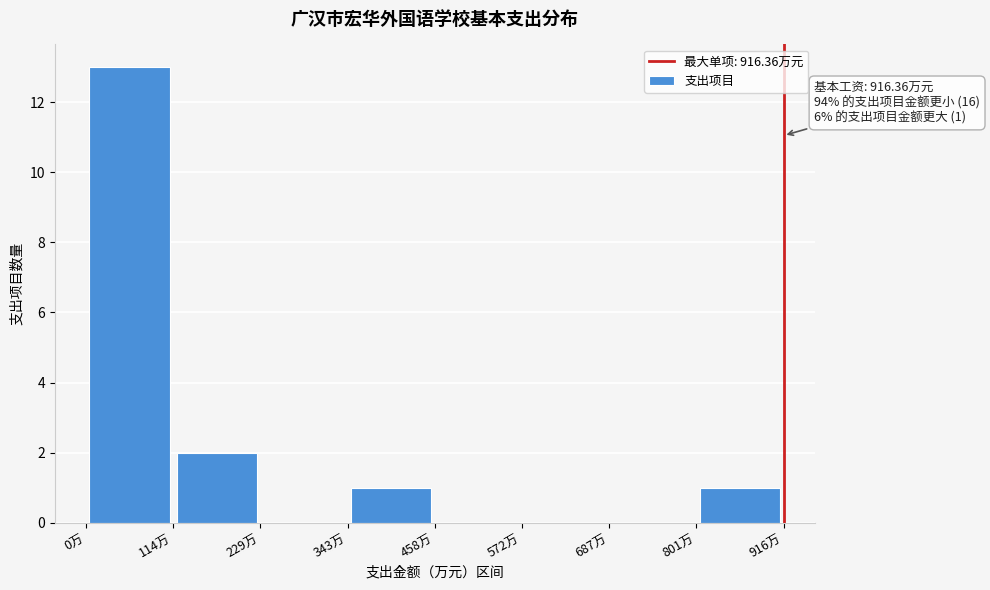

Over which range of the x-axis is the bar tallest?

0 to 120